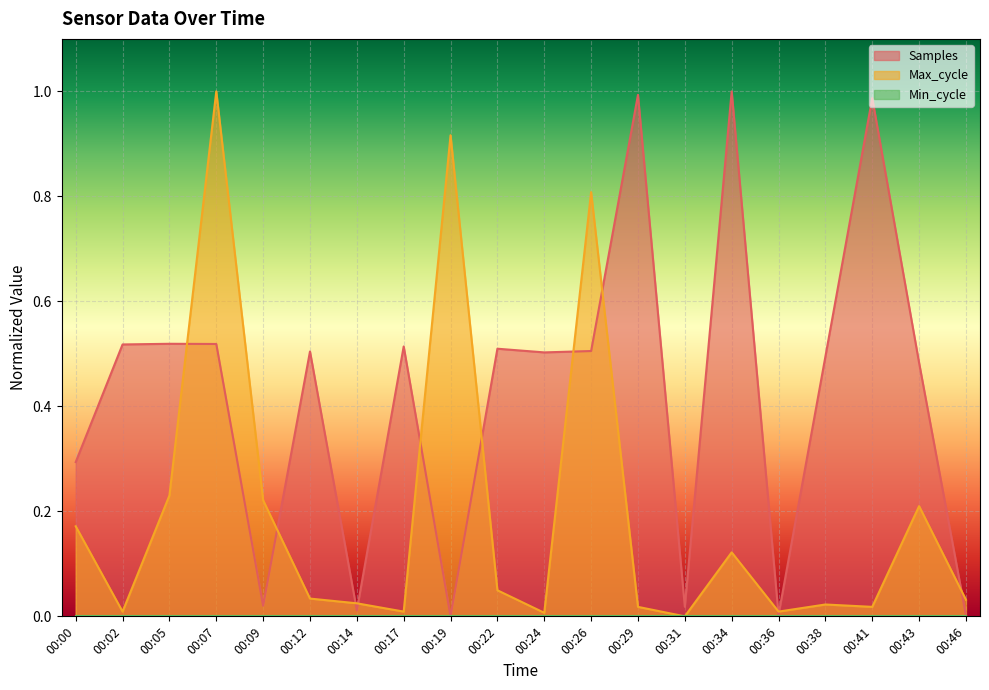

Which series has the widest spread of values?

Samples